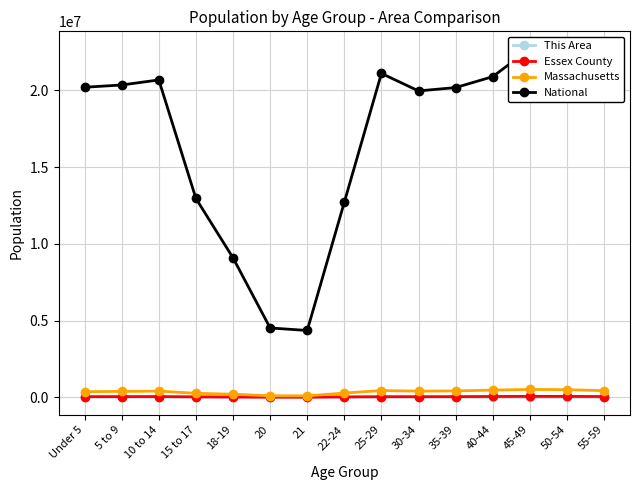

What is the spread (max minus min) of values at 15 to 17?

12953956